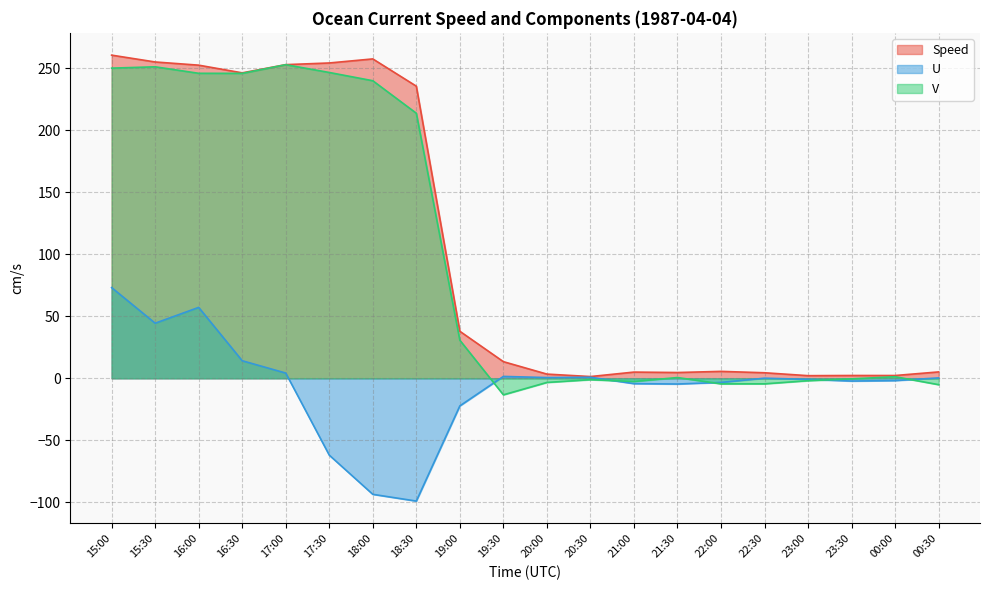

What is the difference between the highest and lowest values at 16:30?

232.0